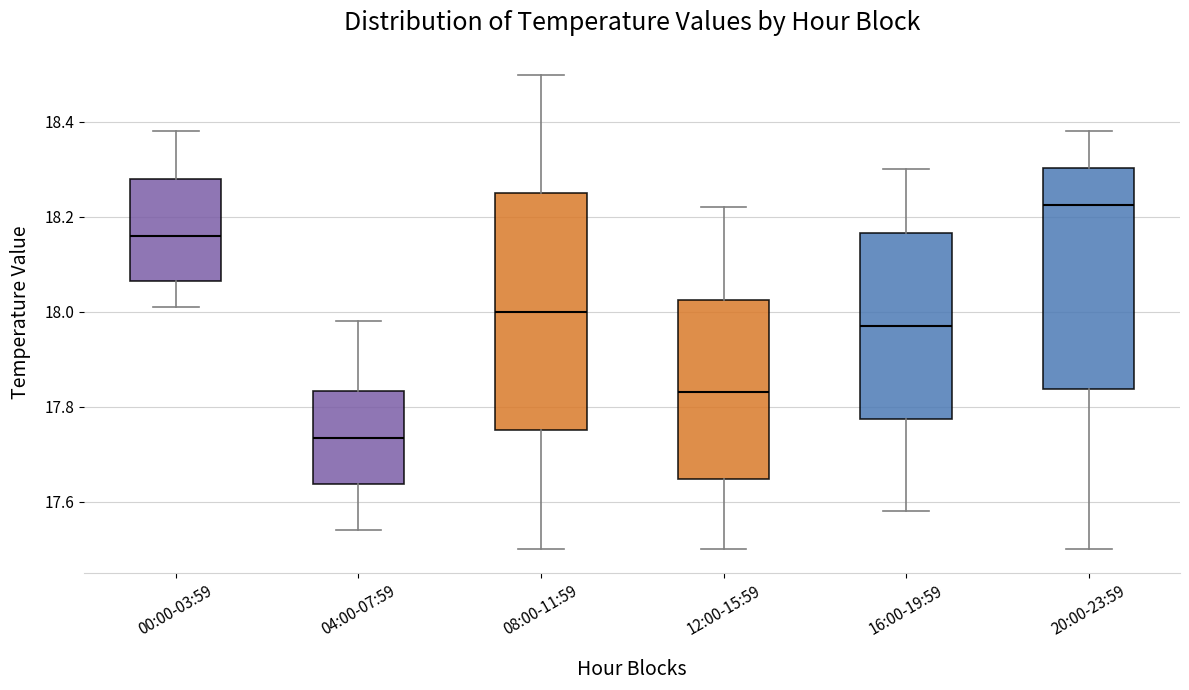

Reading left to right, read every box against the y-axis: the position of its median line, the range the box covers, and the ends of its whiskers. The values are not printed on the chart, so give them approximately, as read against the axis.

00:00-03:59: median 18.16, box 18.06 to 18.28, whiskers 18.02 to 18.38
04:00-07:59: median 17.74, box 17.64 to 17.84, whiskers 17.54 to 17.98
08:00-11:59: median 18.00, box 17.76 to 18.26, whiskers 17.50 to 18.50
12:00-15:59: median 17.84, box 17.64 to 18.02, whiskers 17.50 to 18.22
16:00-19:59: median 17.98, box 17.78 to 18.16, whiskers 17.58 to 18.30
20:00-23:59: median 18.22, box 17.84 to 18.30, whiskers 17.50 to 18.38